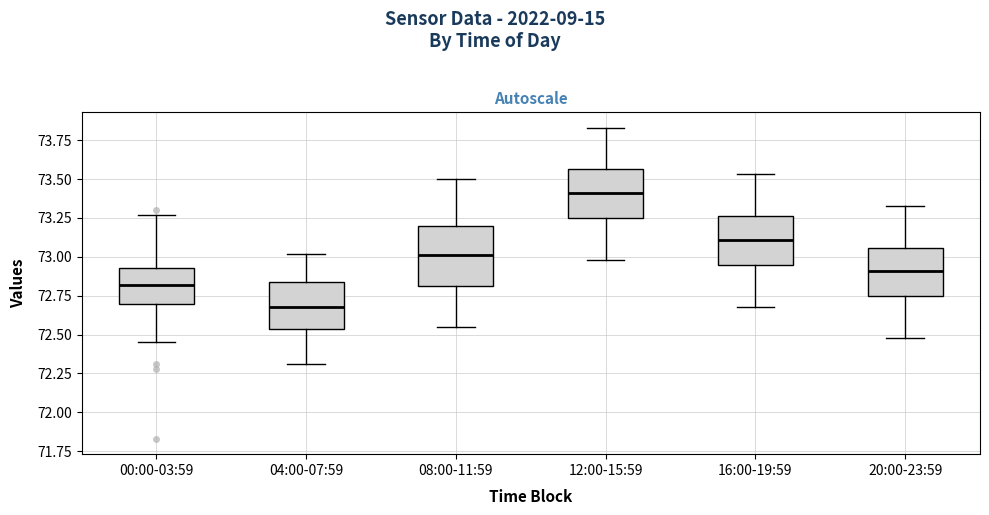

Which box is the tallest, from its lower edge to its upper edge?

08:00-11:59